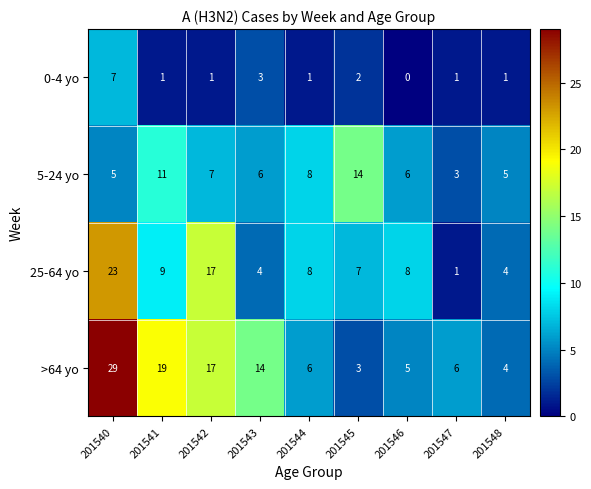

At which label does 25-64 yo first exceed 8?

201540